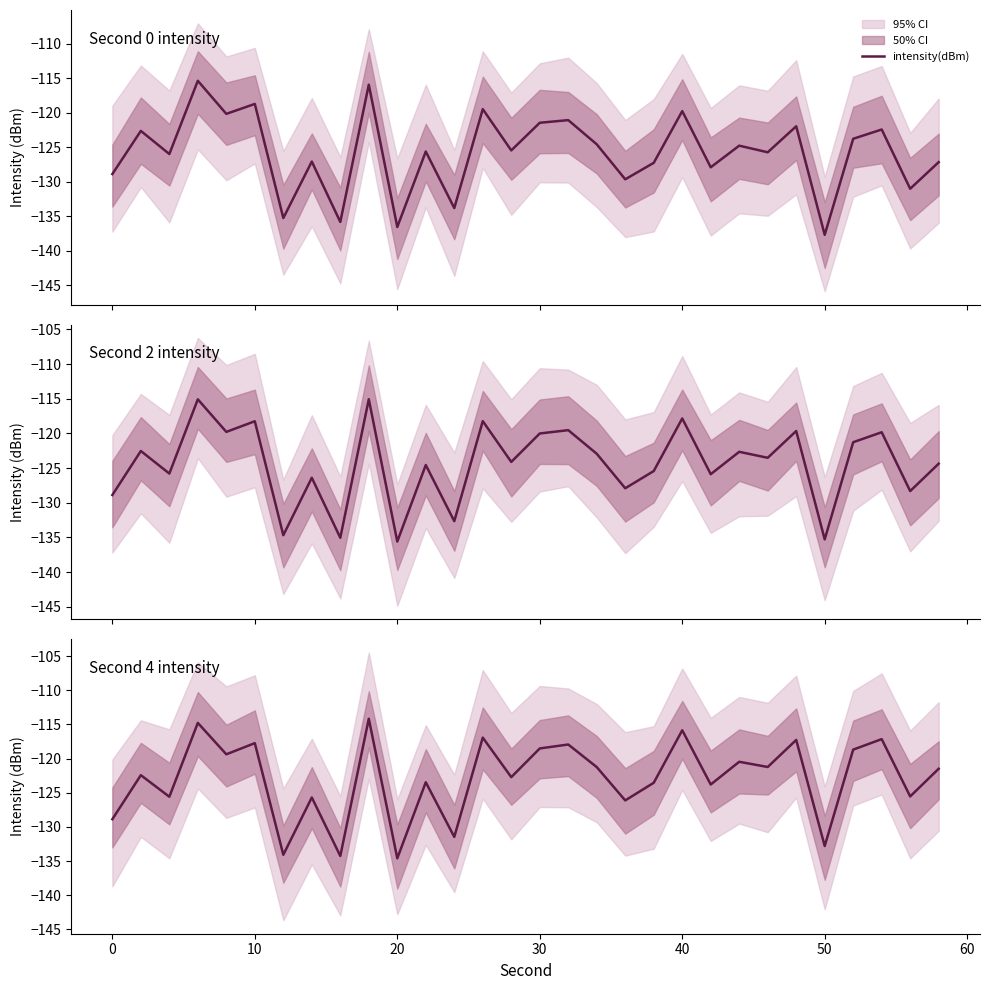

Reading left to right, extract all data points from this chart.

-128.9	-122.4	-125.6	-114.8	-119.4	-117.7	-134.1	-125.7	-134.3	-114.2	-134.6	-123.5	-131.5	-116.9	-122.7	-118.5	-117.9	-121.3	-126.1	-123.5	-115.9	-123.8	-120.5	-121.2	-117.3	-132.8	-118.7	-117.2	-125.5	-121.5